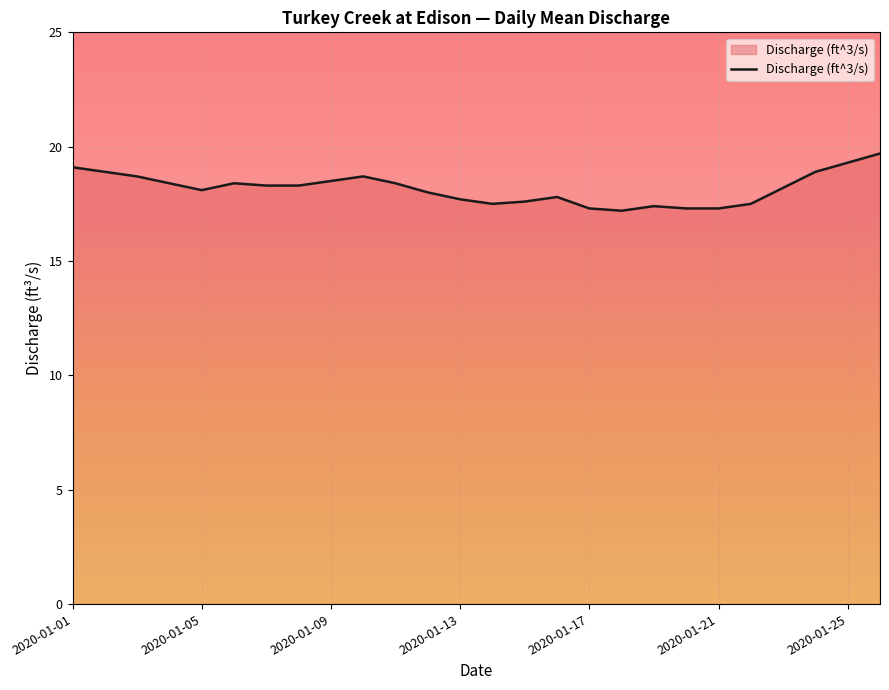

What is the change in value from 2020-01-01 to 2020-01-13?

-1.4